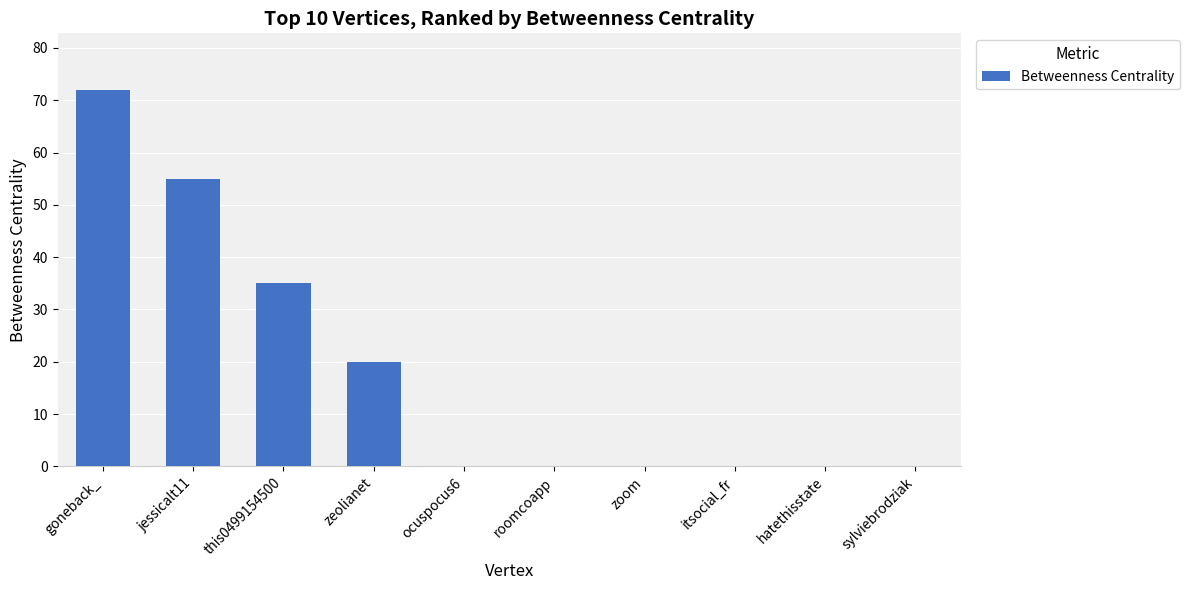

What is the change in value from jessicalt11 to hatethisstate?

-55